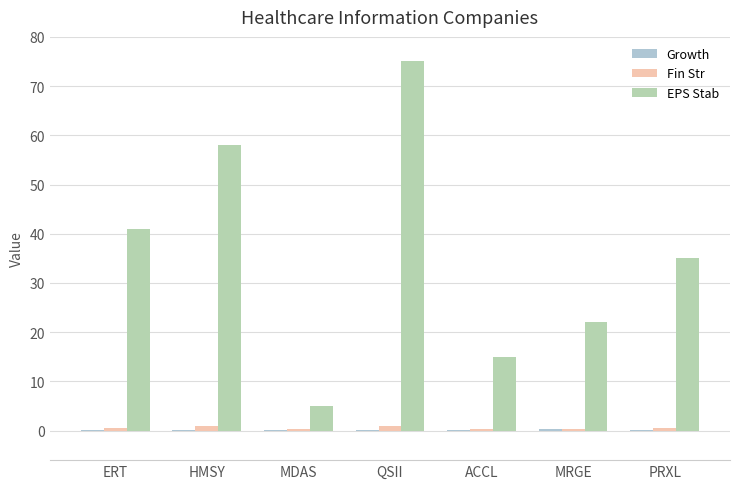

What is the spread (max minus min) of values at ACCL?

14.8